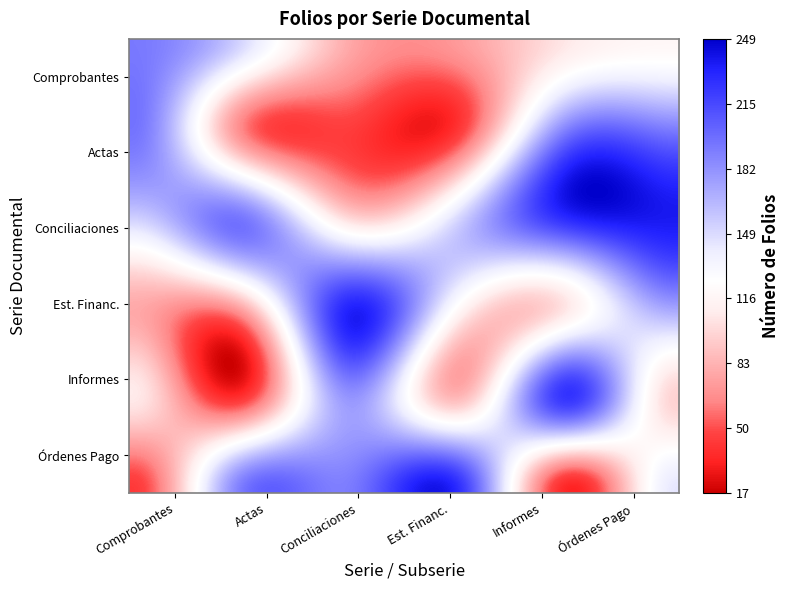

Between CONCILIACIONES and ORDENES DE PAGO, which series saw the biggest shift?

ACTAS